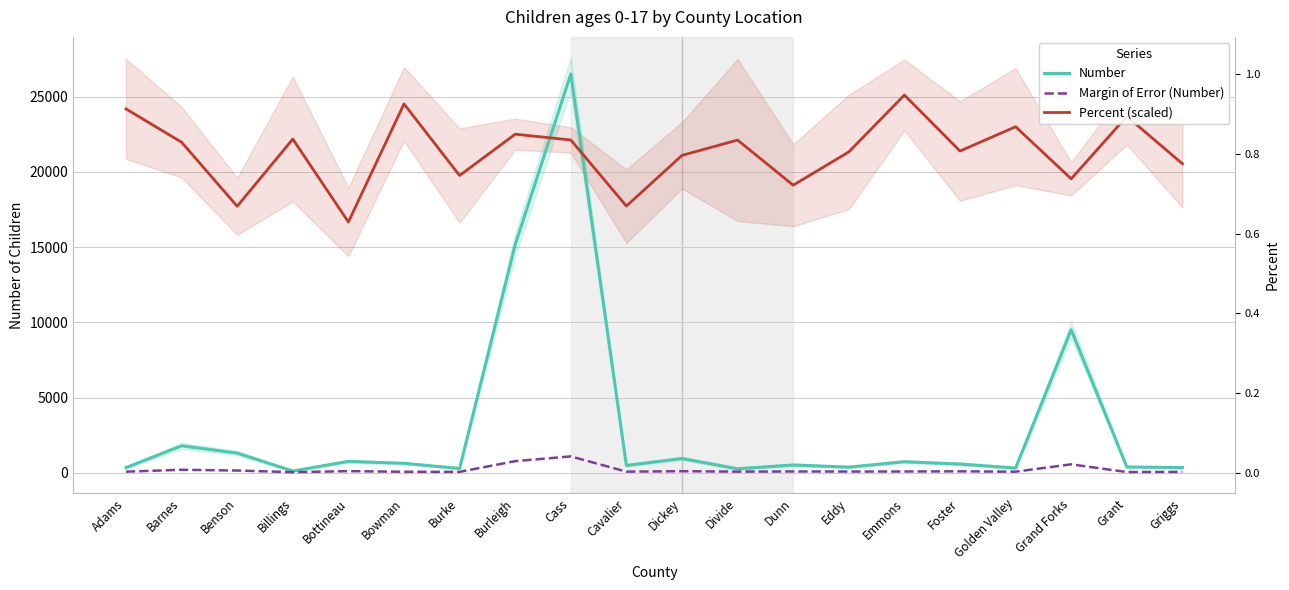

What is the approximate value of Number at Dickey?

952.0